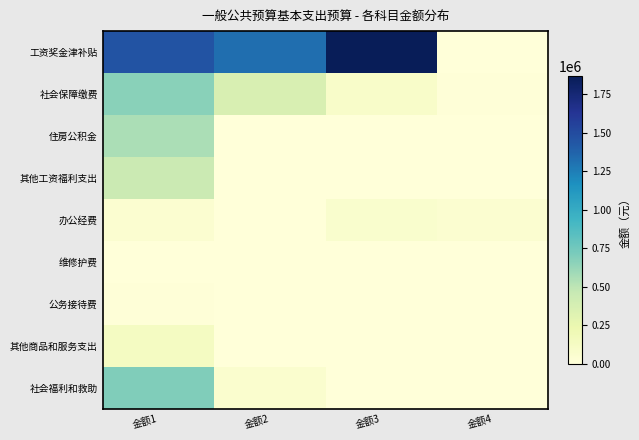

Which series has the widest spread of values?

工资奖金津补贴